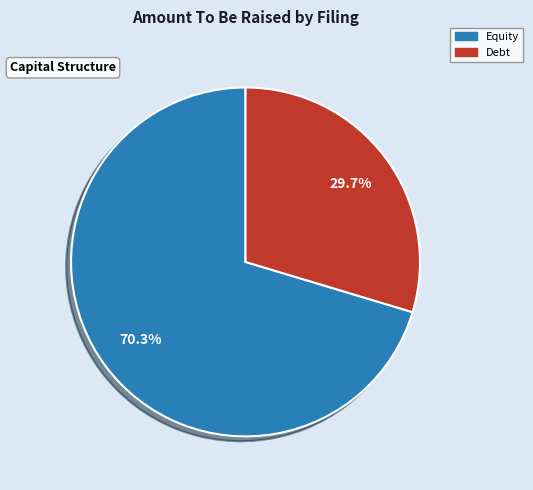

How many slices are in this pie chart?

2